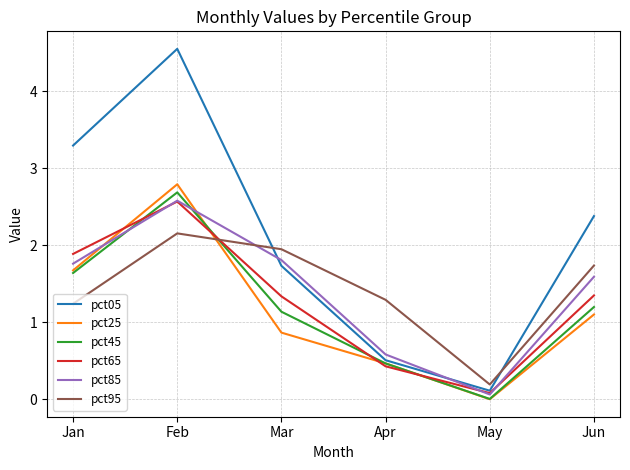

What is the difference between the highest and lowest values at Jan?

2.1